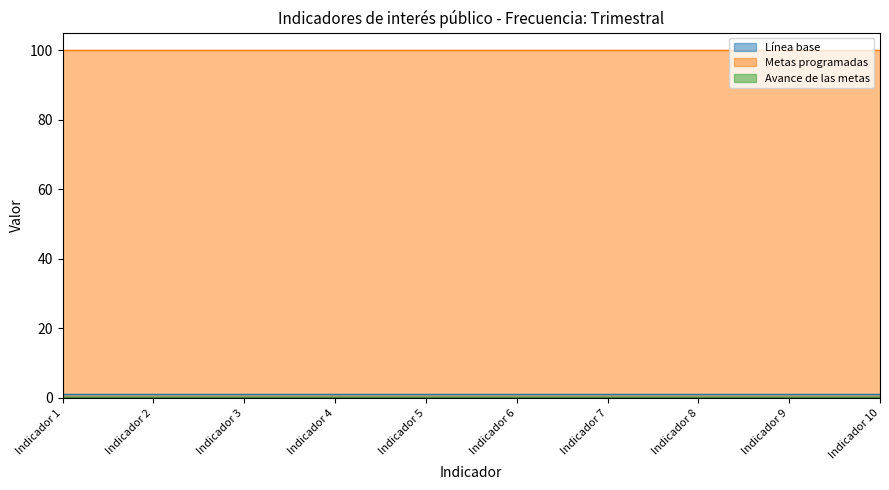

Which series has the largest total across all categories?

Metas programadas